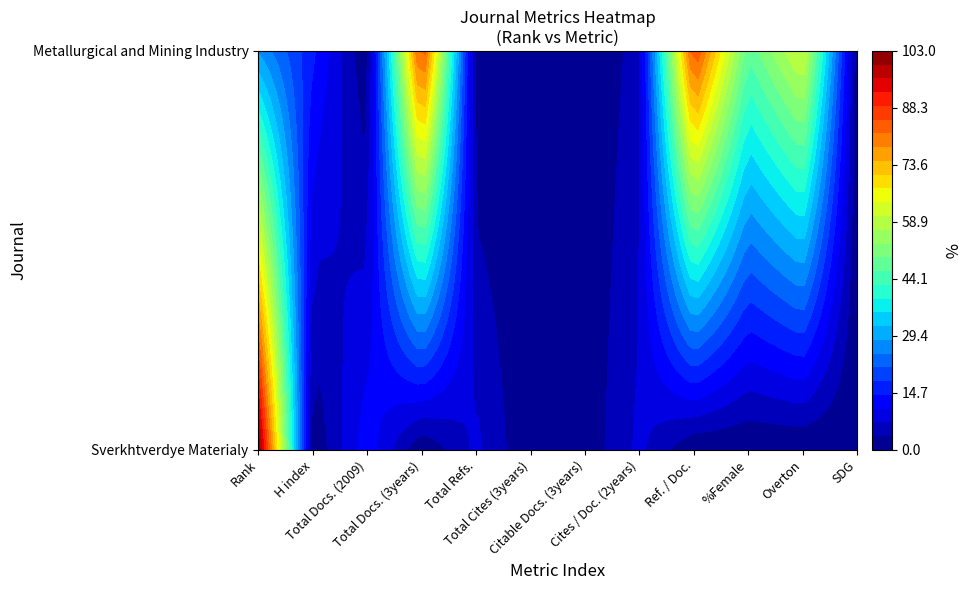

Reading left to right, transcribe all the data shown in this chart.

Sverkhtverdye Materialy: 103	0	13	0	8	0	1	8	0	0	0	0
Metallurgical and Mining Industry: 28	15	0	88	0	0	0	5	87	47	62	0